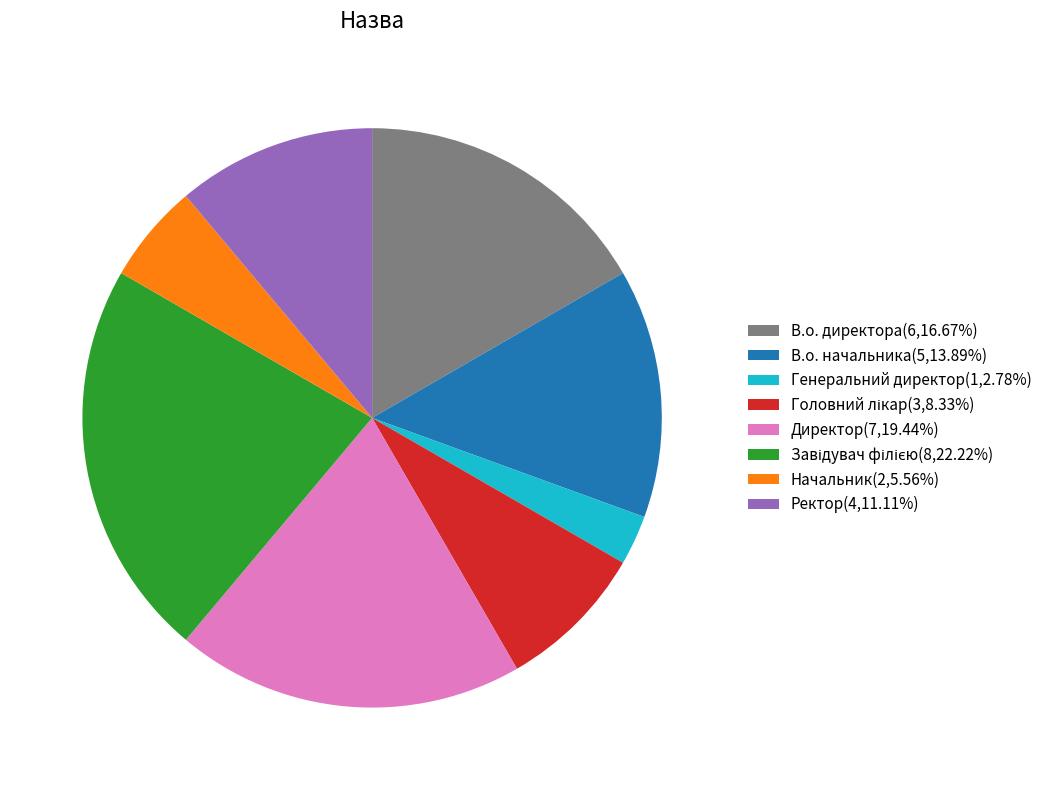

Is Директор(7,19.44%) the majority of the pie?

No